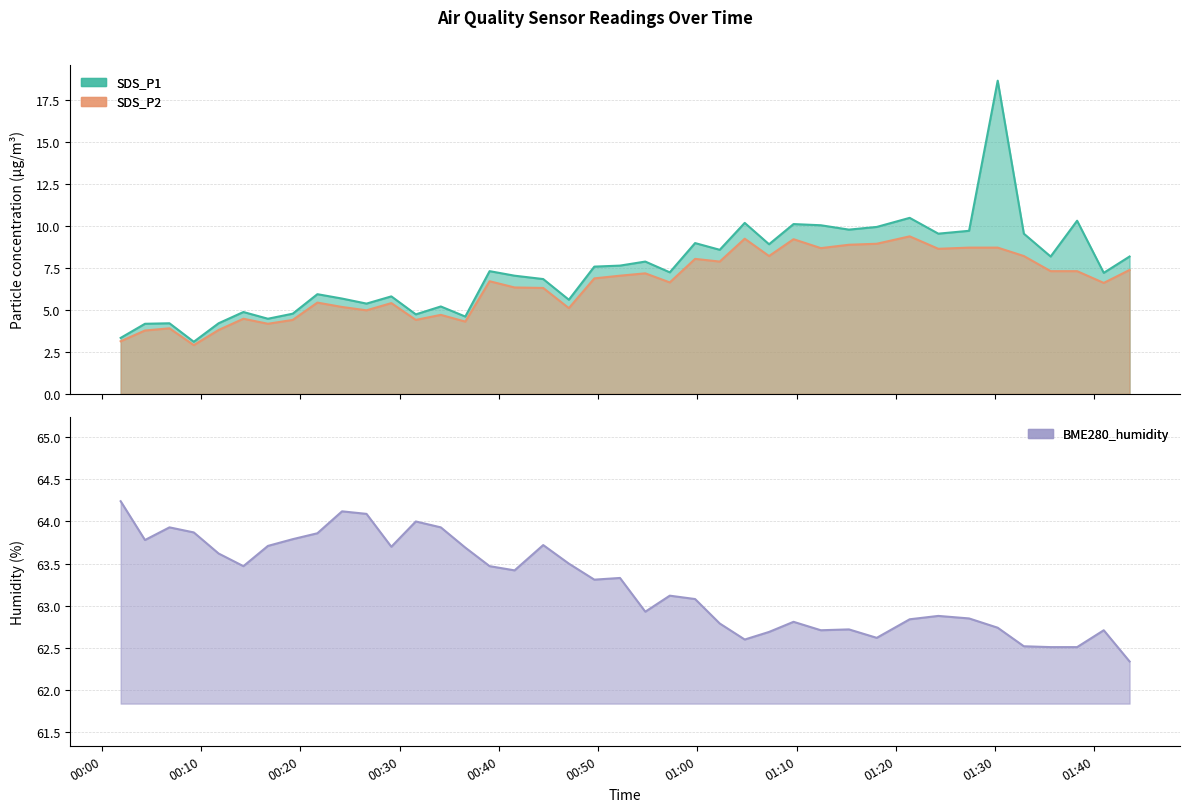

True or false: SDS_P1 and BME280_humidity intersect in this chart.

False